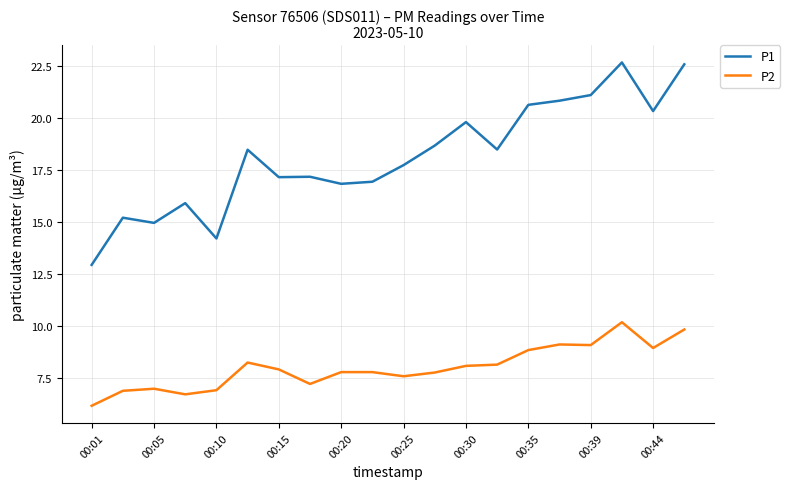

What are all the series names shown in the legend?

P1, P2